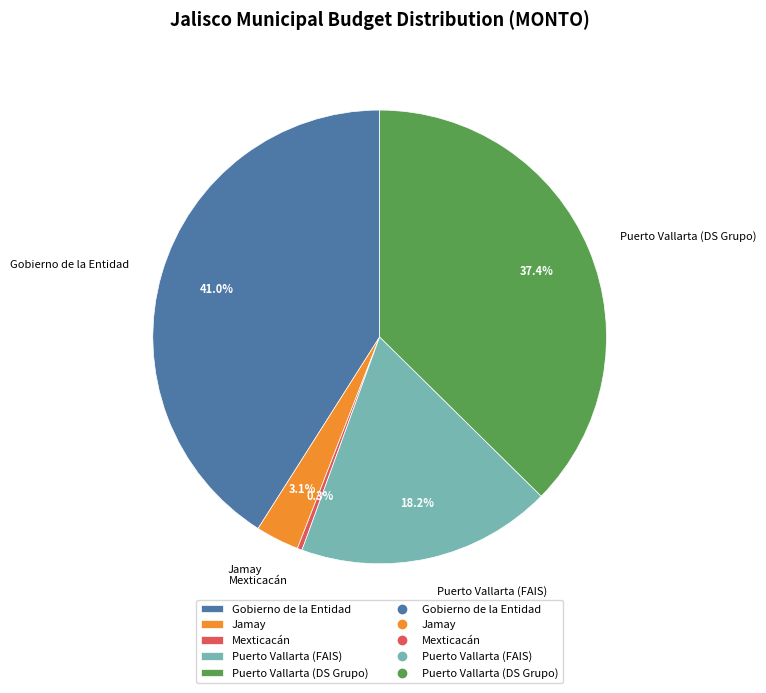

Which category has the biggest portion of the pie?

Gobierno de la Entidad